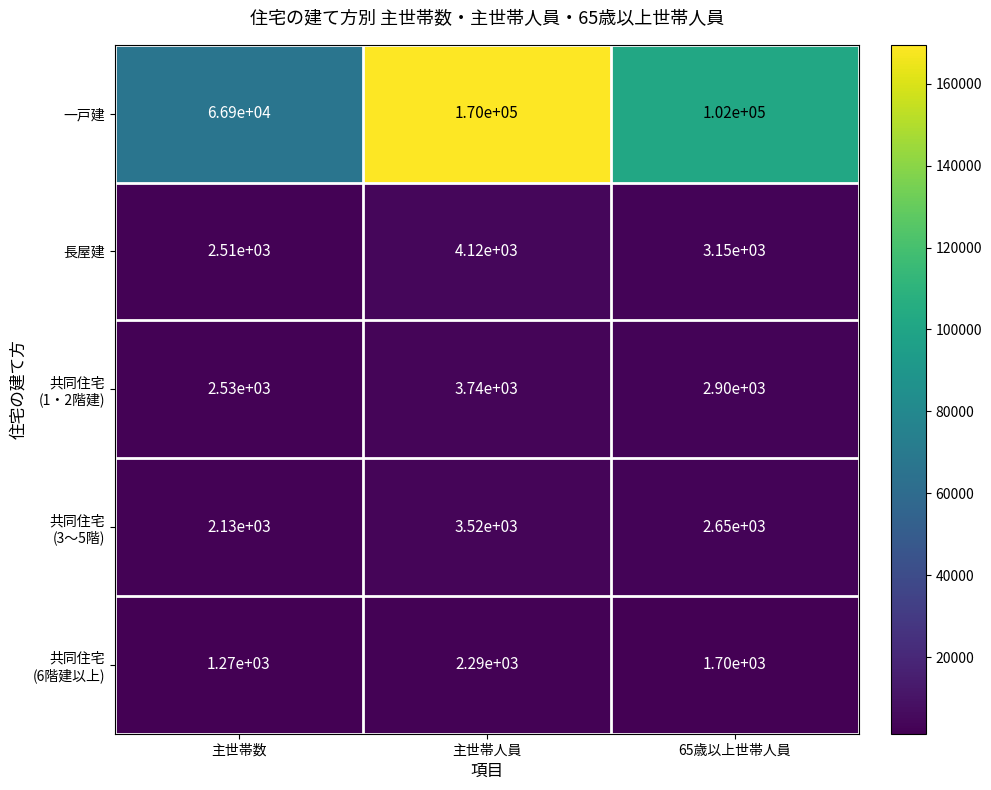

True or false: 一戸建 has a value of 66900 at 主世帯数.

True